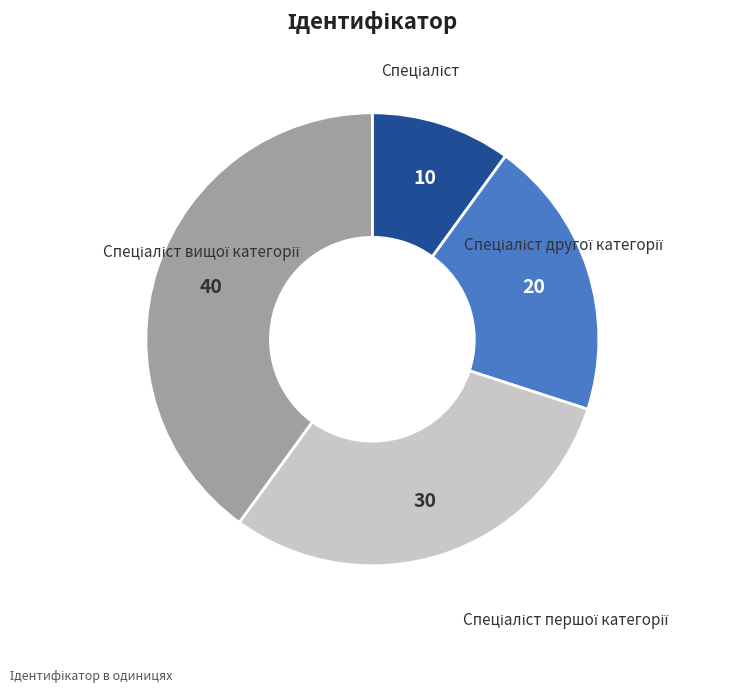

How many slices are in this pie chart?

4